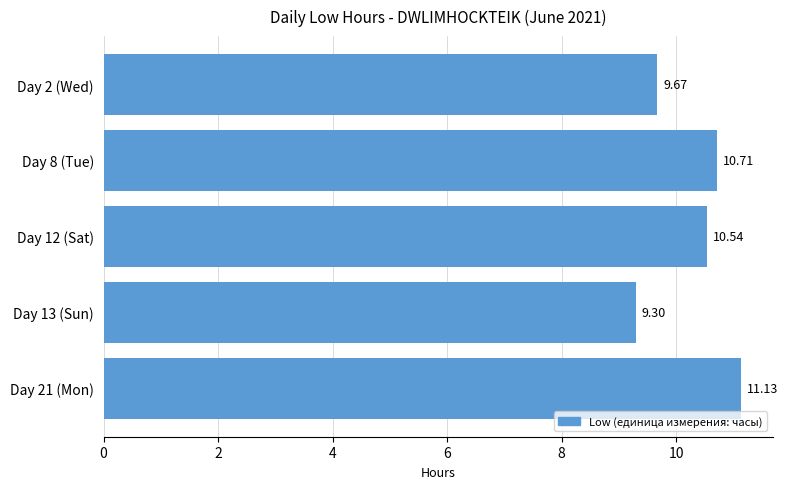

What is the sum of the values at Day 12 (Sat) and Day 13 (Sun)?

19.8